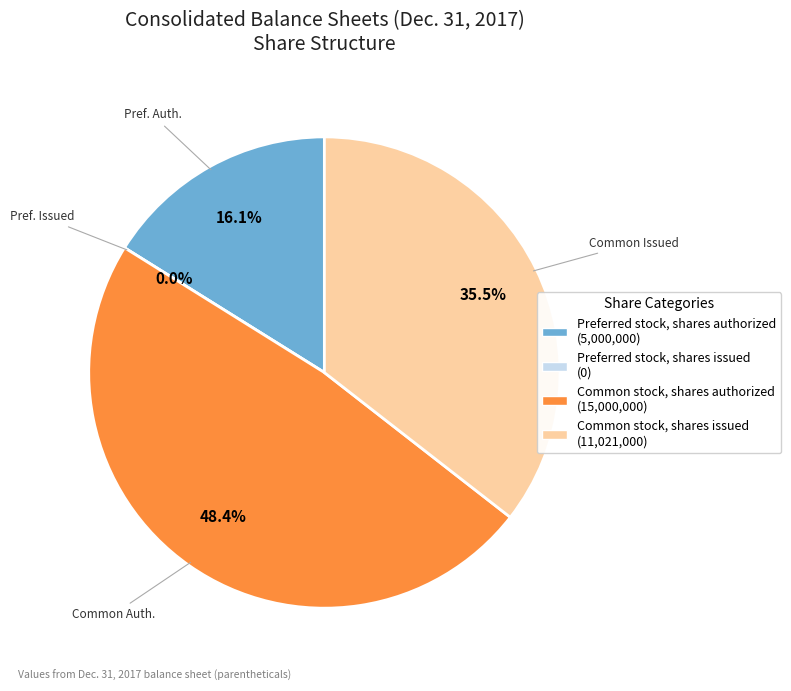

To the nearest percent, what portion does Preferred stock, shares authorized represent?

16%